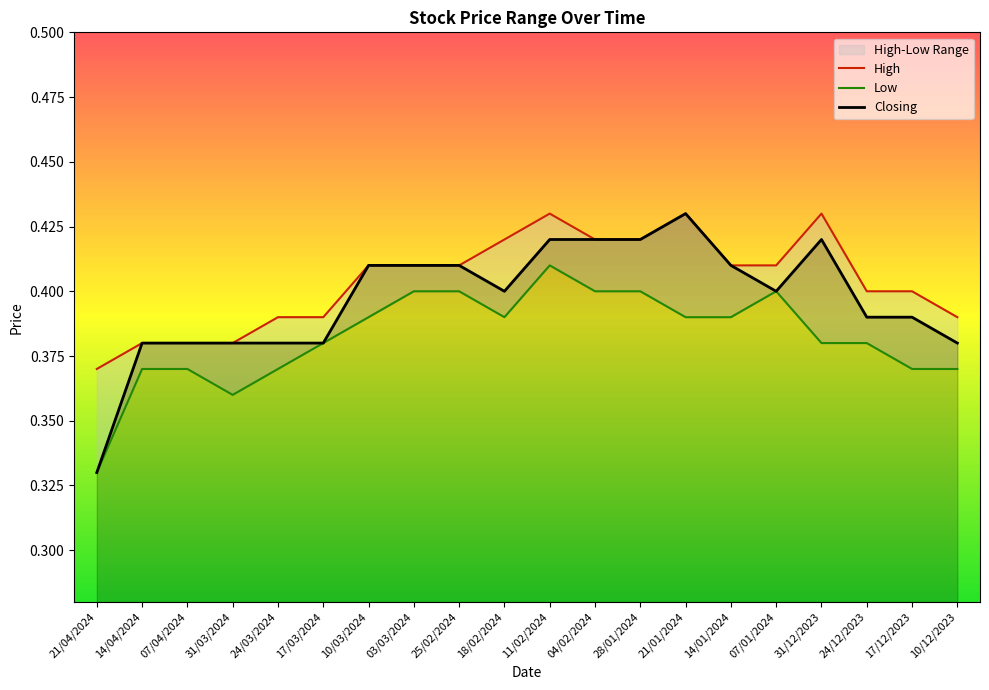

Which series has the largest total across all categories?

High